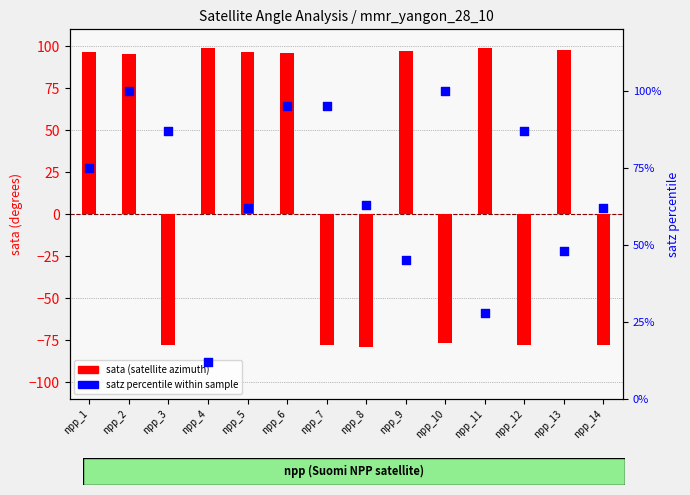

Which series contains the highest Y value?

satz percentile